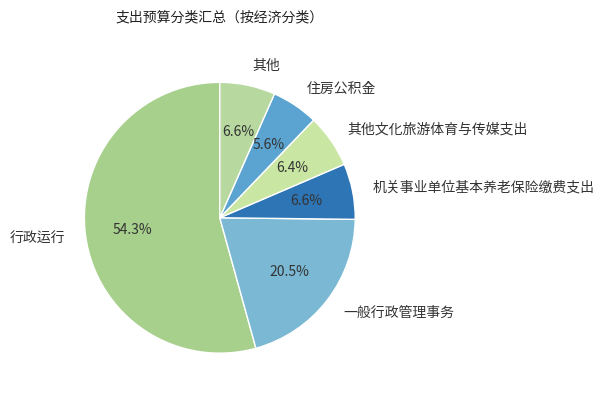

Is the sum of 行政运行 and 机关事业单位基本养老保险缴费支出 greater than half?

Yes